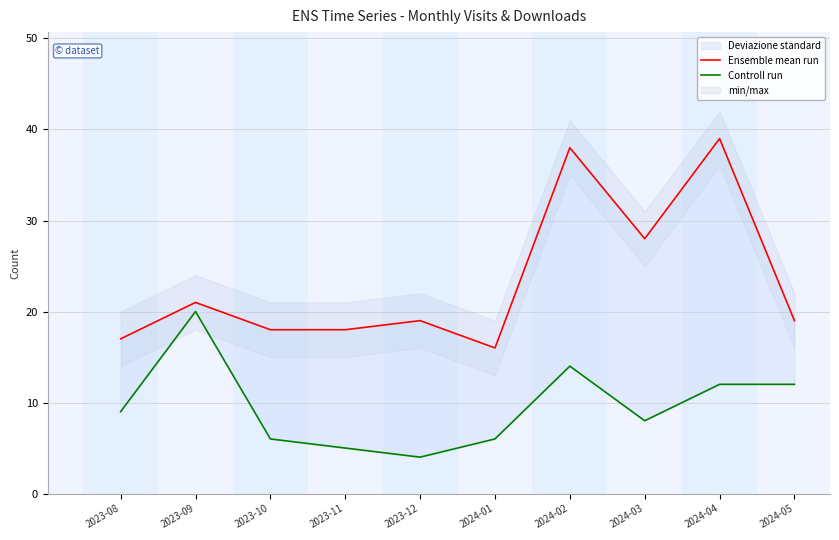

Does the chart display data point markers on the line(s)?

No